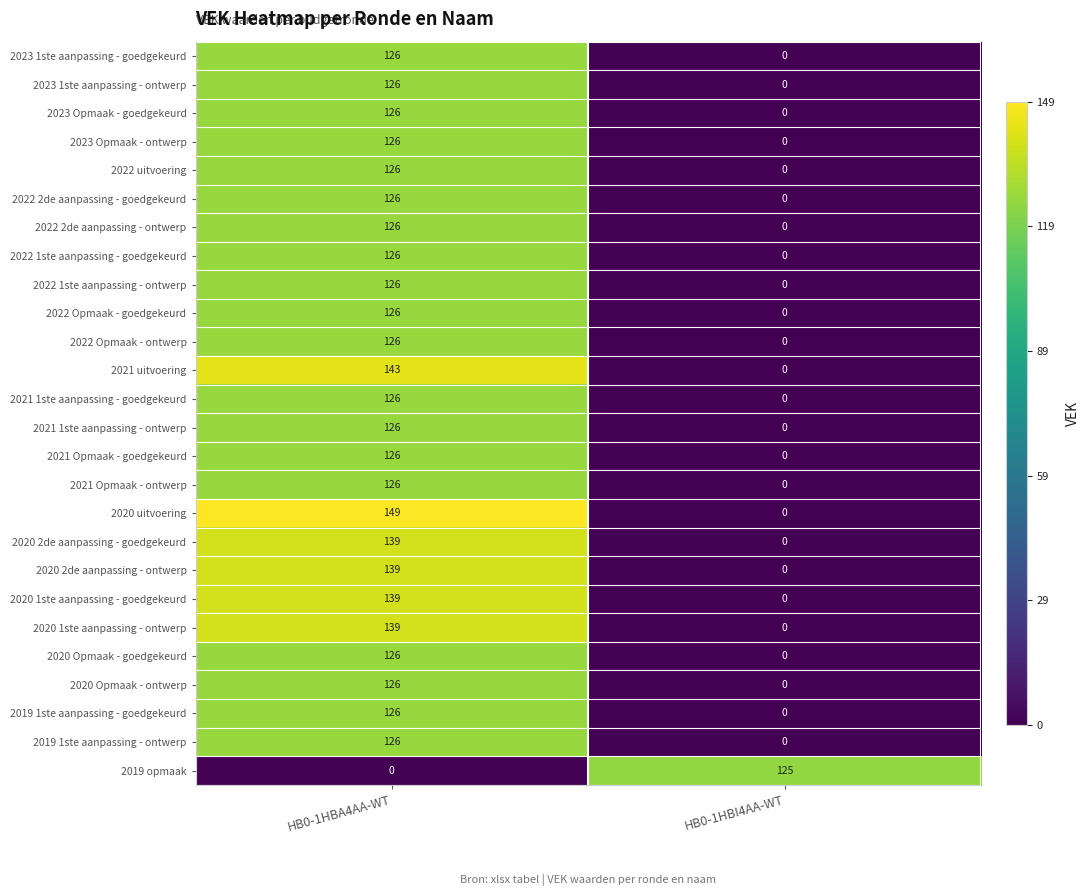

Which category has the lowest value in the 2020 2de aanpassing - ontwerp series?

HB0-1HBI4AA-WT